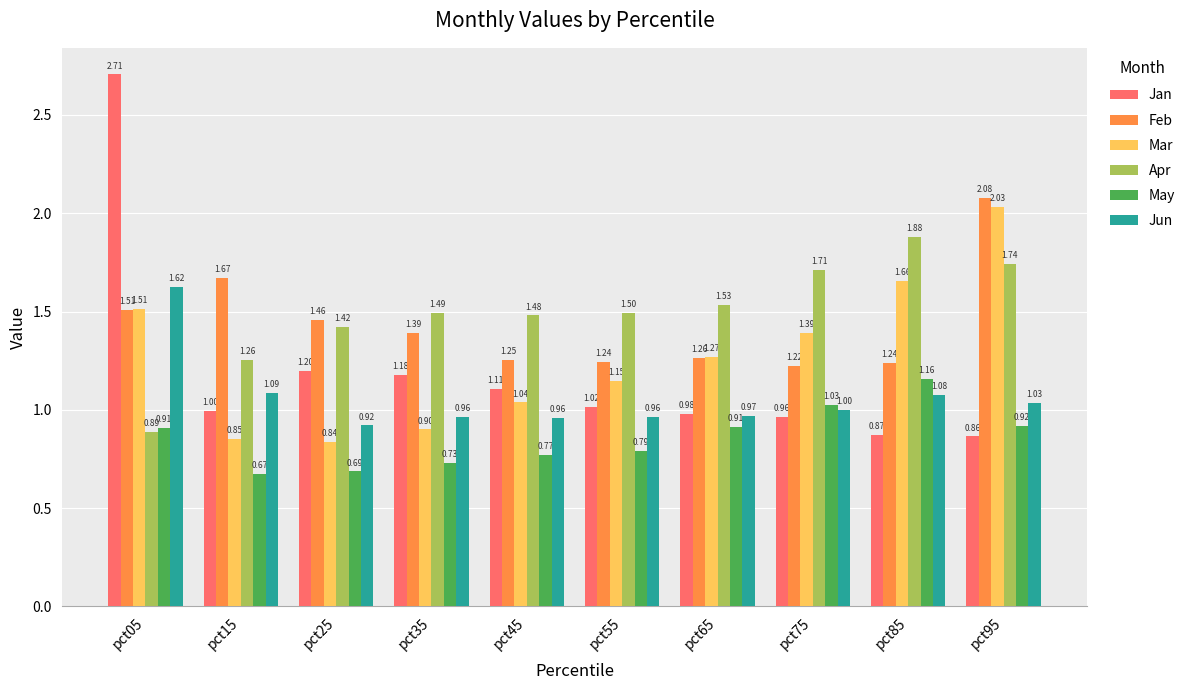

How many groups of bars are there?

10